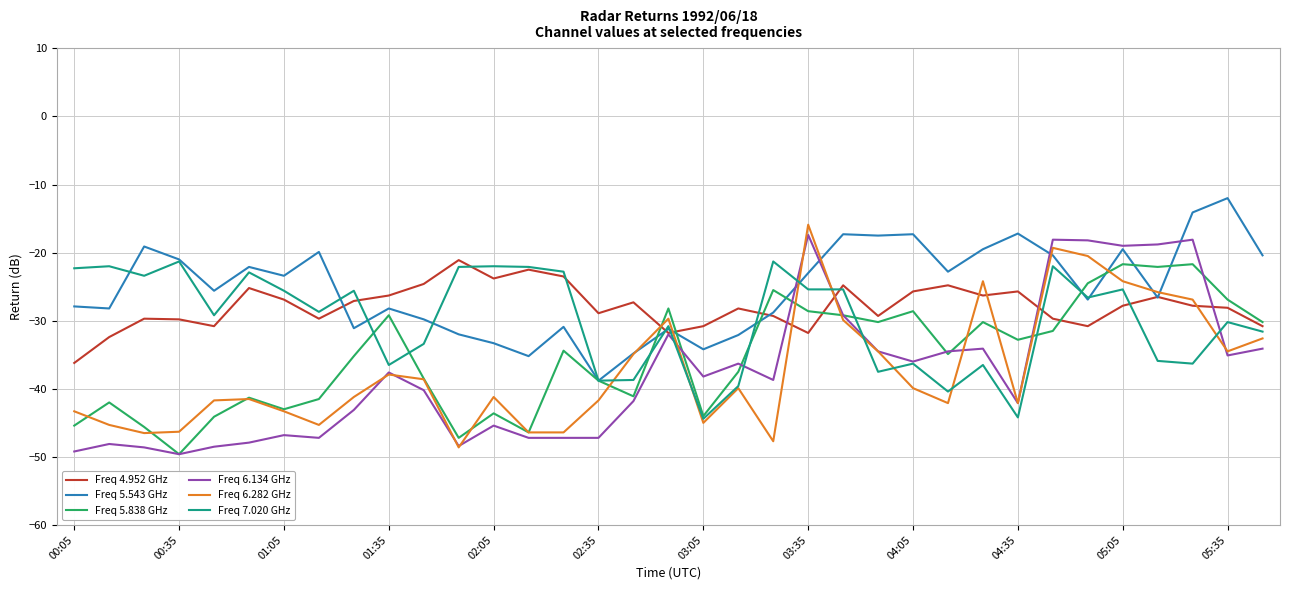

What is the minimum value shown in the chart?

-49.6